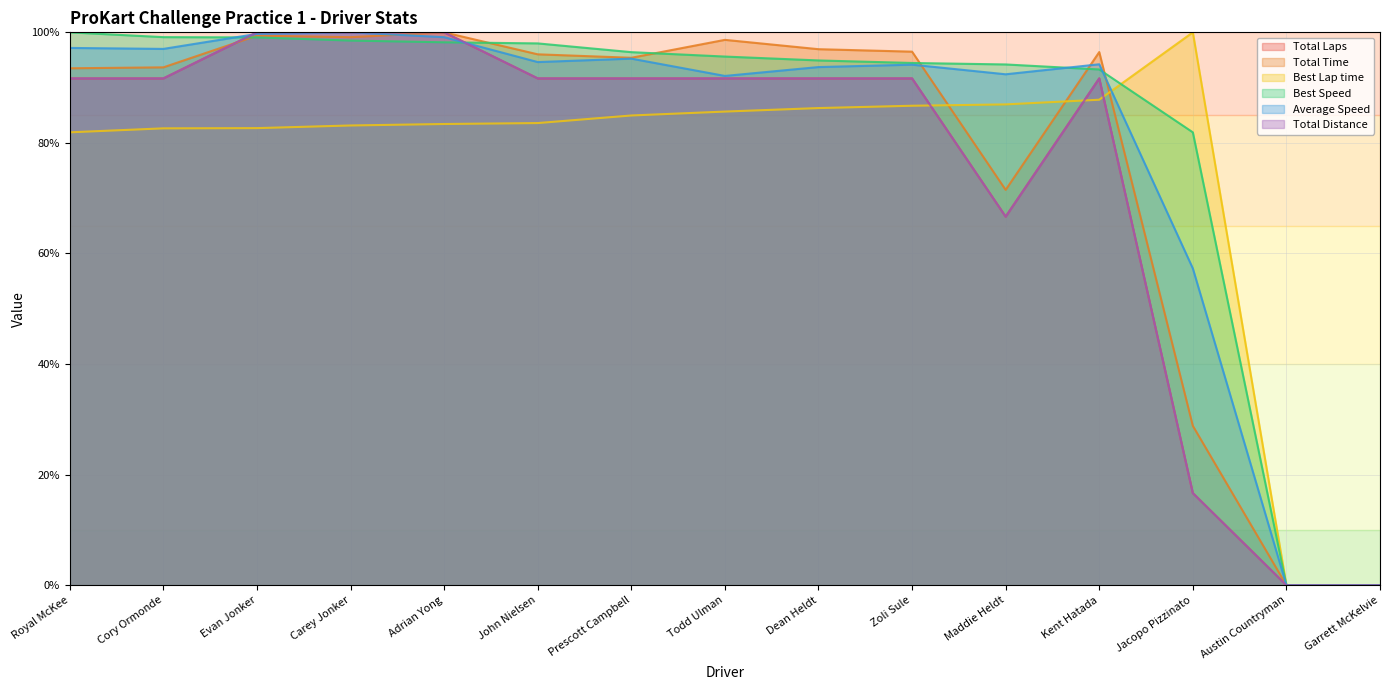

List the series in order of their peak value, lowest first.

Total Laps, Total Time, Best Lap time, Best Speed, Average Speed, Total Distance